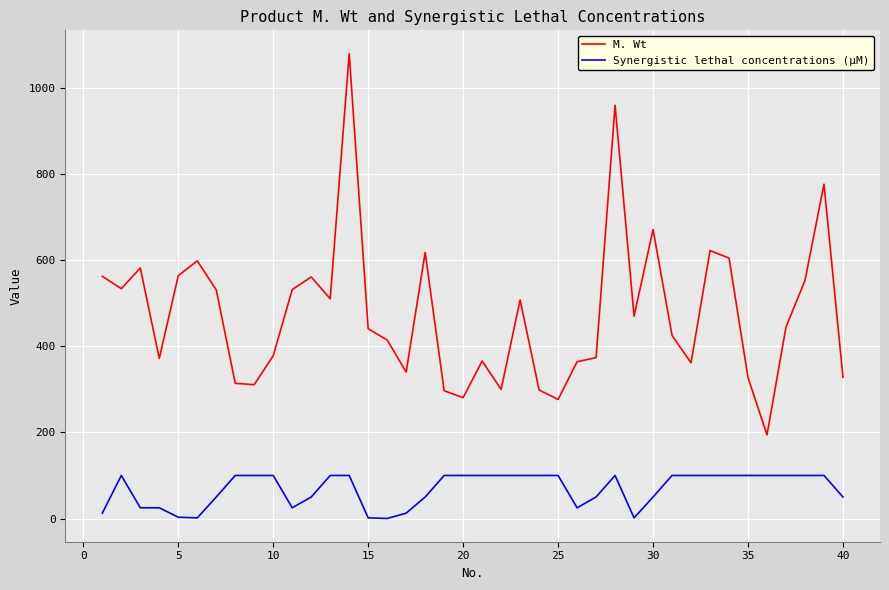

Which series has the largest range (max minus min)?

M. Wt